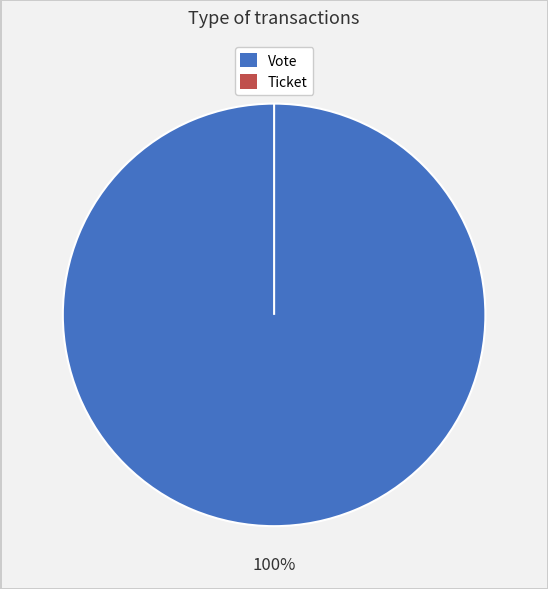

Is it true that Ticket is 0% of the pie?

True